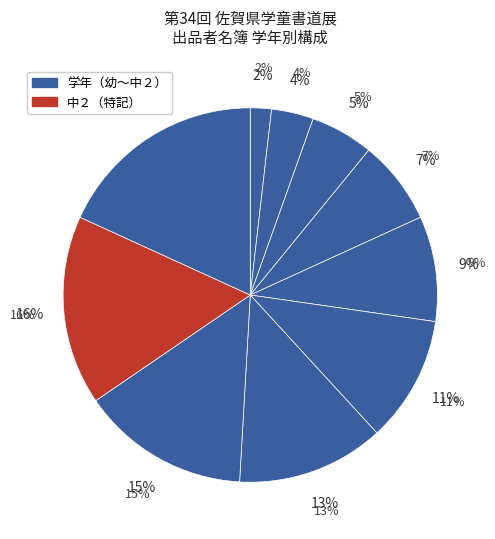

Does ５年 represent more than half of the total?

No